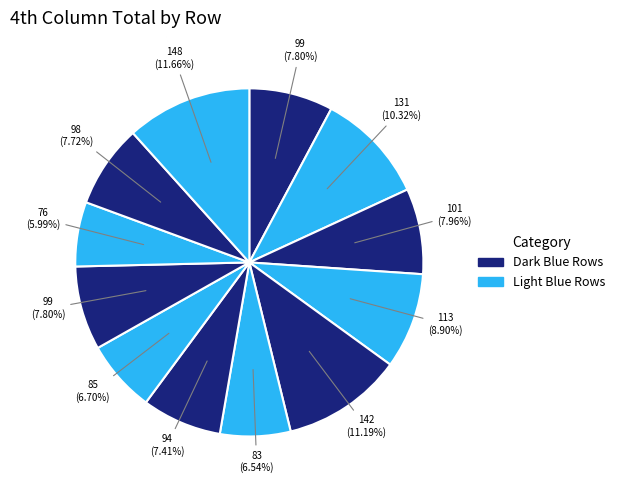

How many segments does this pie chart have?

12